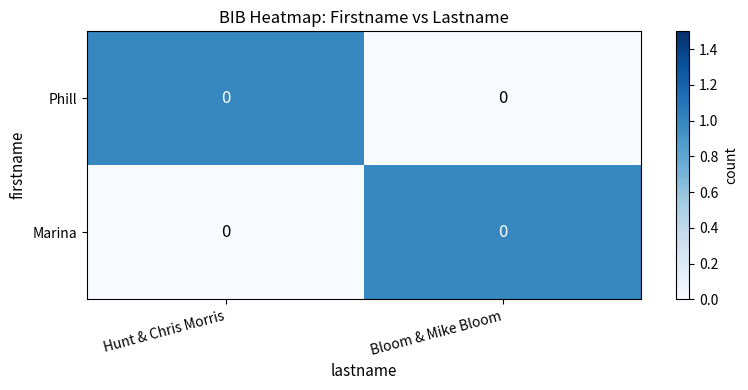

Count the number of data series in this chart.

2